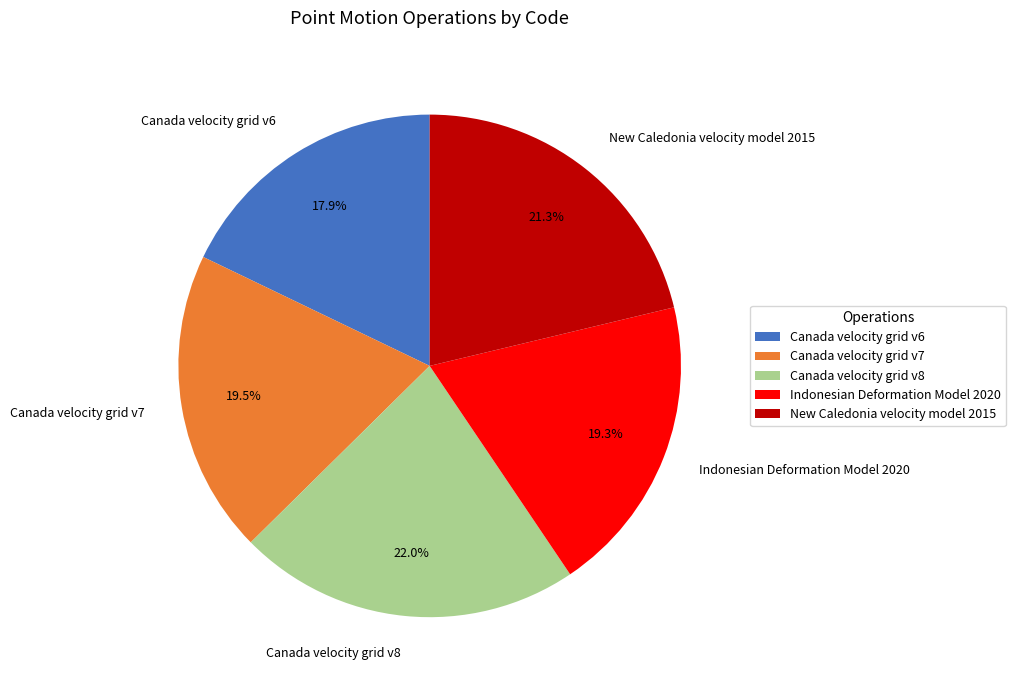

Is there any slice that represents more than half of the pie?

No